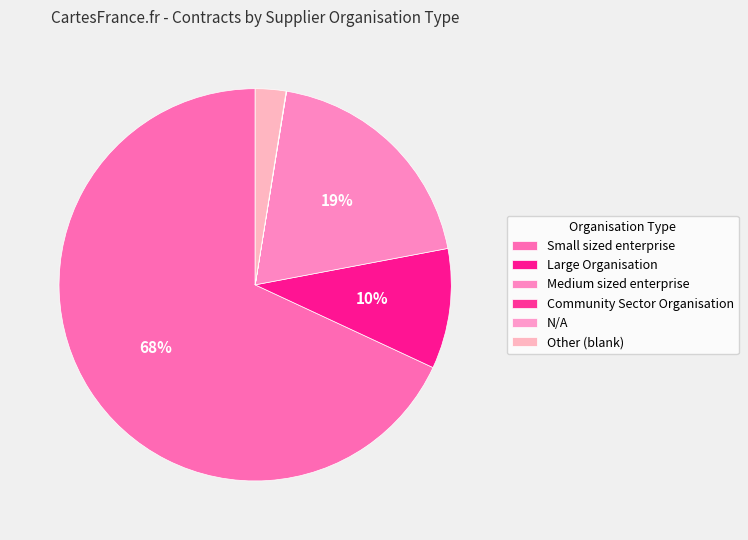

How many slices are in this pie chart?

6